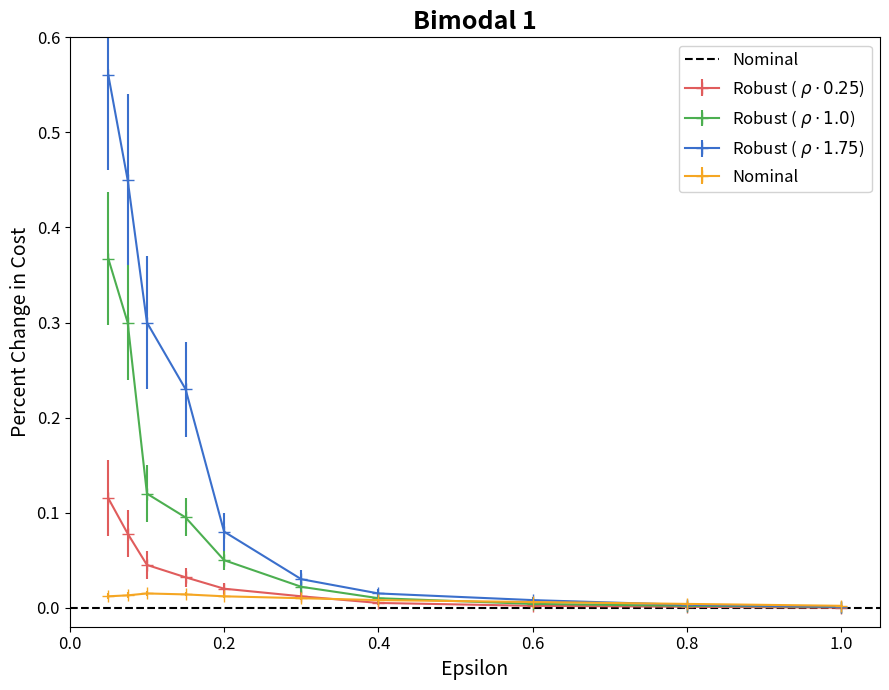

Between 0.0 and 0.6, which series saw the biggest shift?

Robust (rho * 1.75)